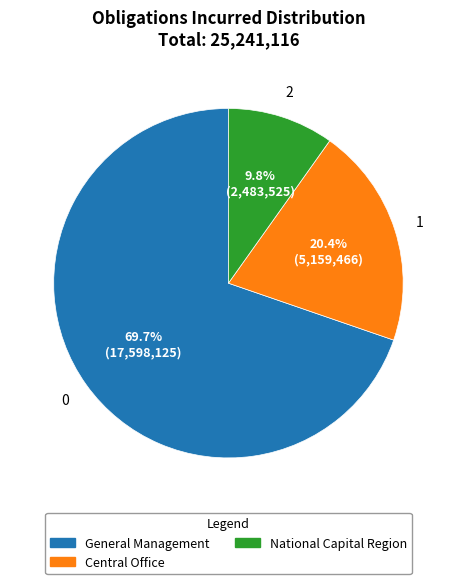

To the nearest percent, what is the combined percentage of General Management and Central Office?

90%